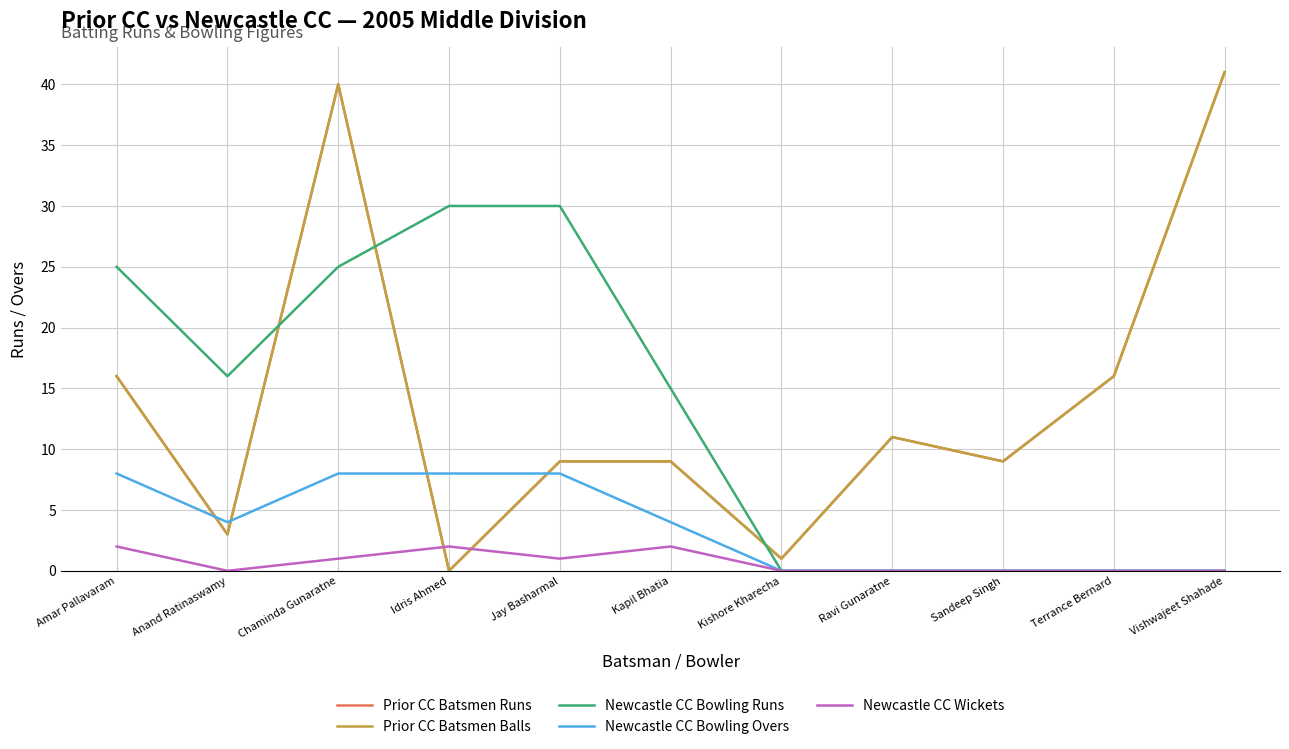

At which category does Newcastle CC Wickets reach its first local peak?

Idris Ahmed